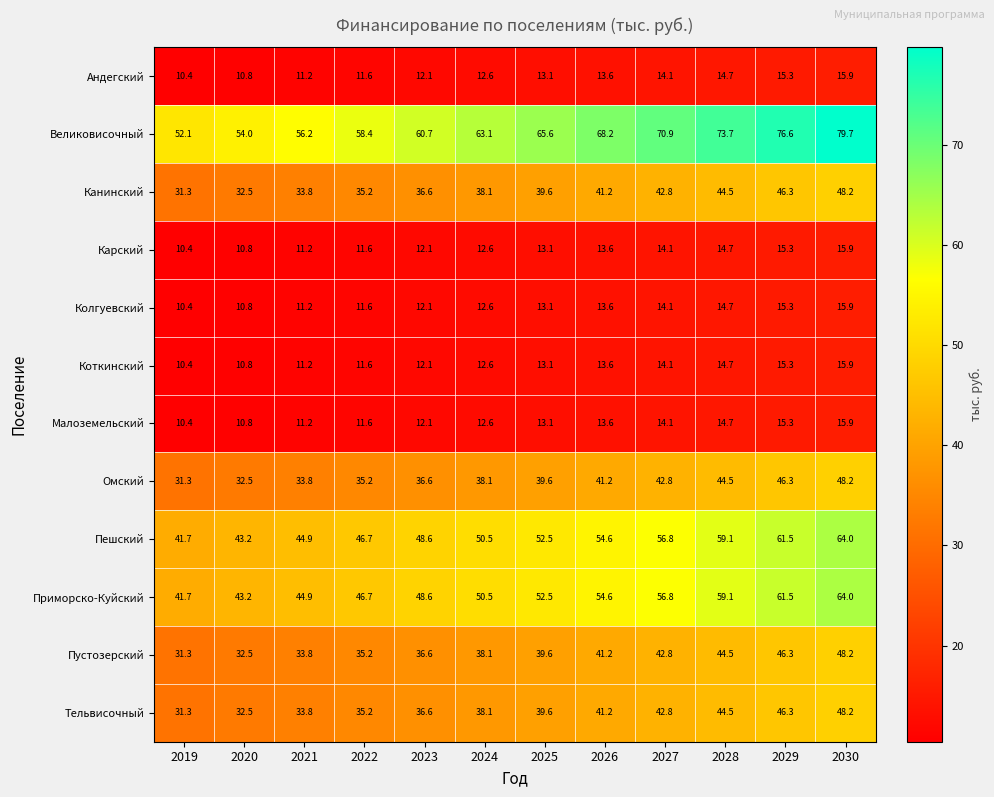

What is the spread (max minus min) of values at 2026?

54.6